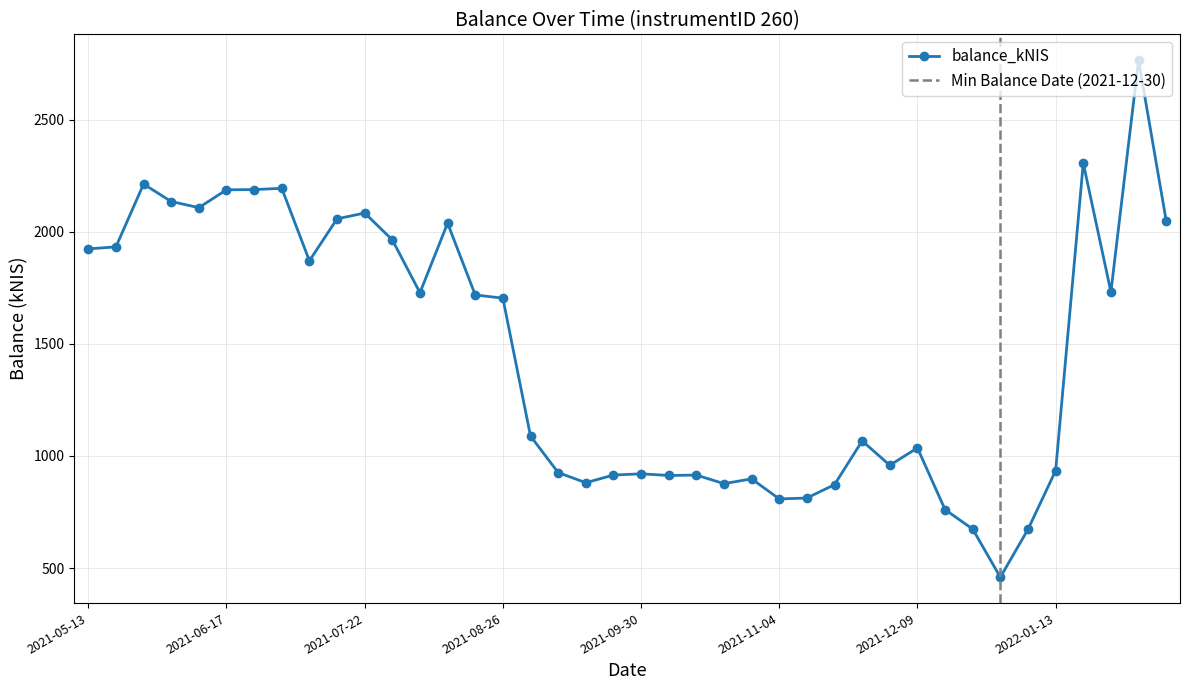

How many values are below 1703?

20